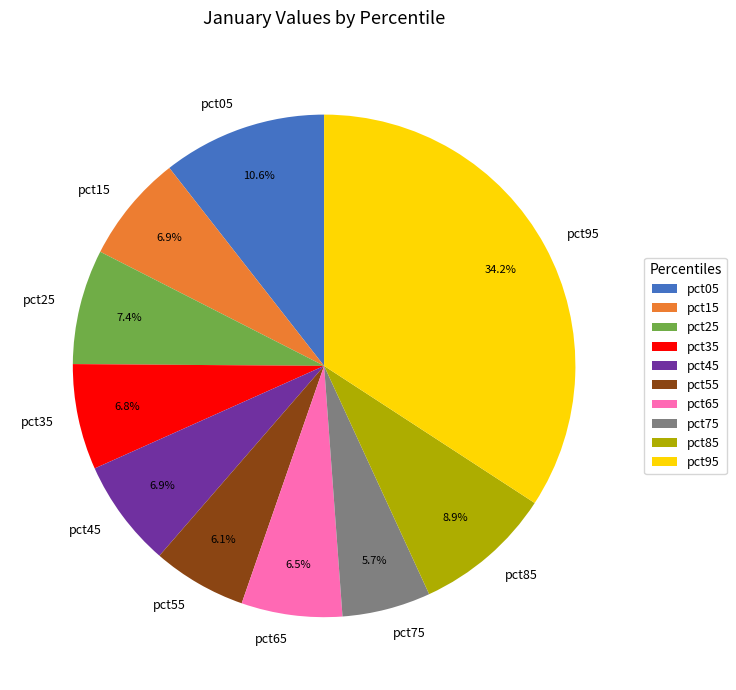

To the nearest percent, what is the average slice percentage?

10%